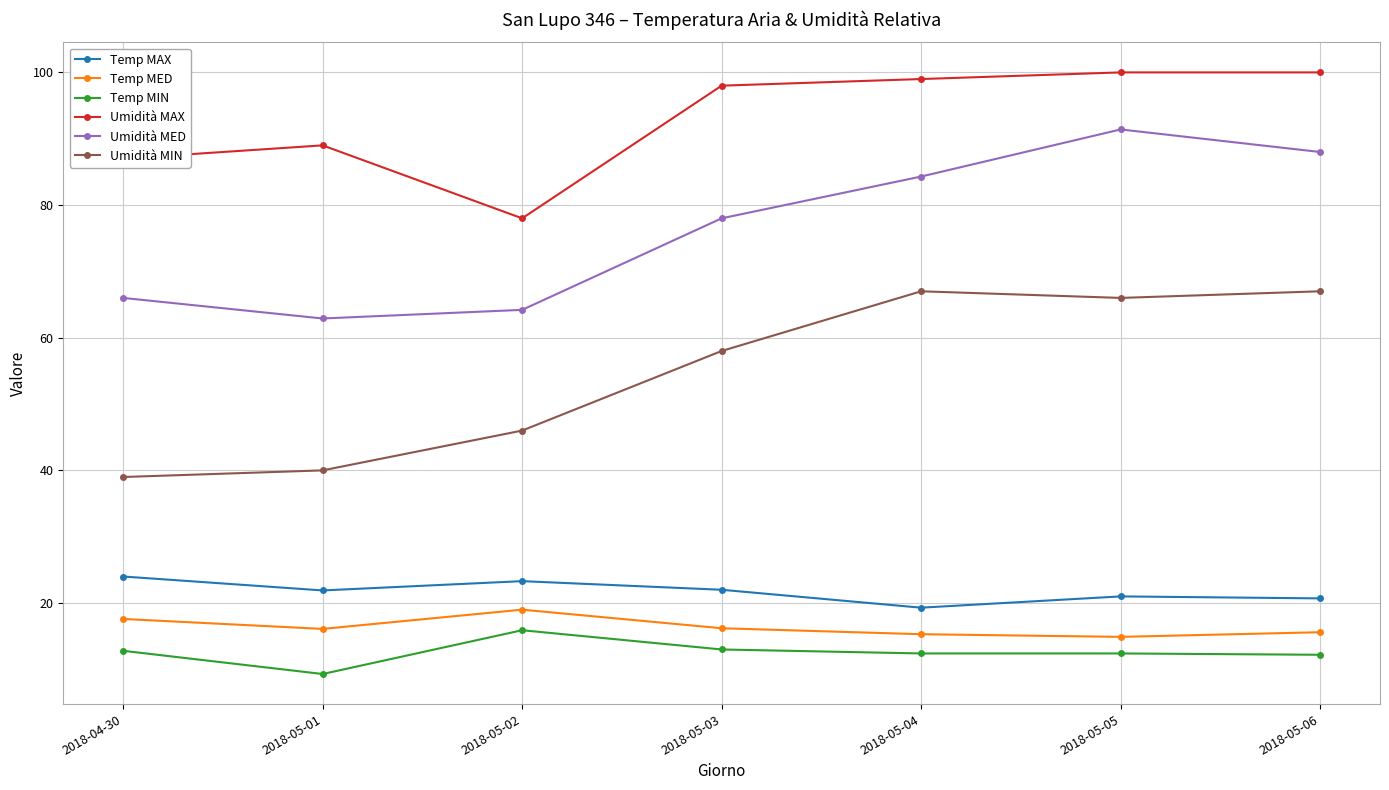

Is it true that Umidità MED equals 146.2 at 2018-05-05?

False